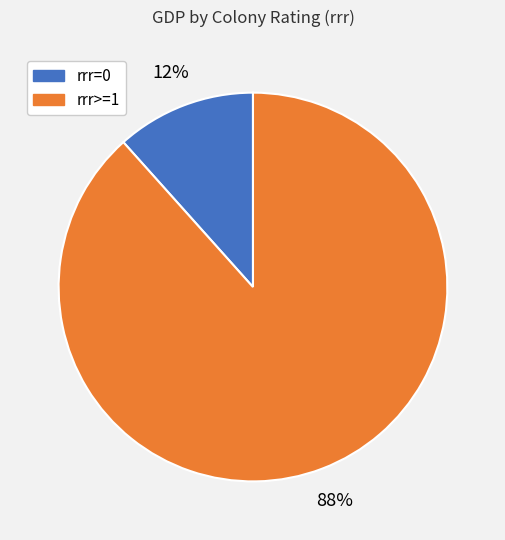

Between rrr=0 and rrr>=1, which is larger?

rrr>=1